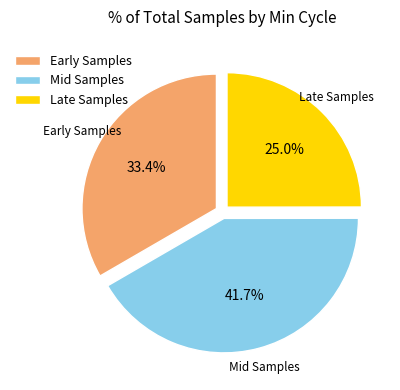

Do Late Samples and Early Samples together represent more than half of the pie?

Yes